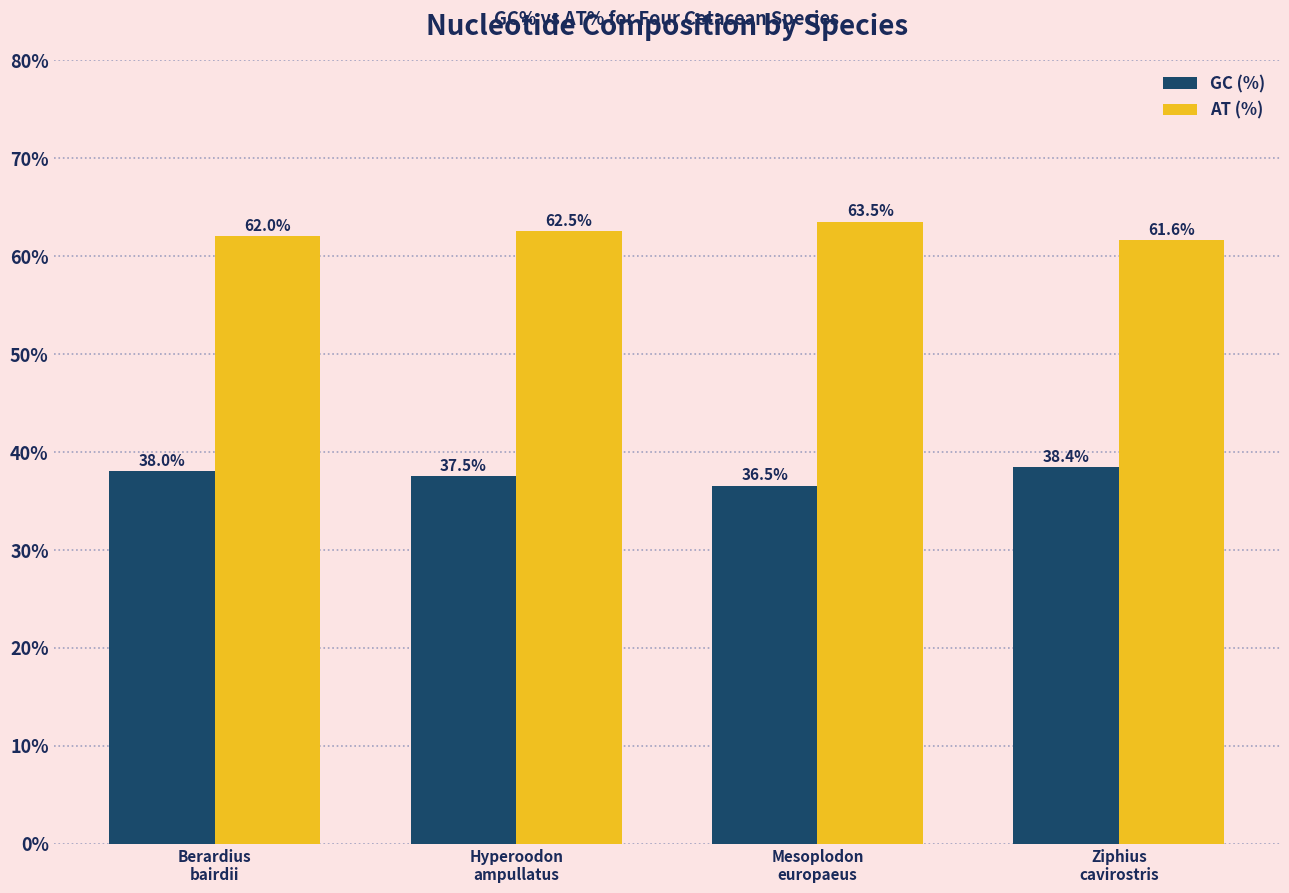

Reading left to right, transcribe all the data shown in this chart.

GC (%): Berardius
bairdii=38.0	Hyperoodon
ampullatus=37.5	Mesoplodon
europaeus=36.5	Ziphius
cavirostris=38.4
AT (%): Berardius
bairdii=62.0	Hyperoodon
ampullatus=62.5	Mesoplodon
europaeus=63.5	Ziphius
cavirostris=61.6